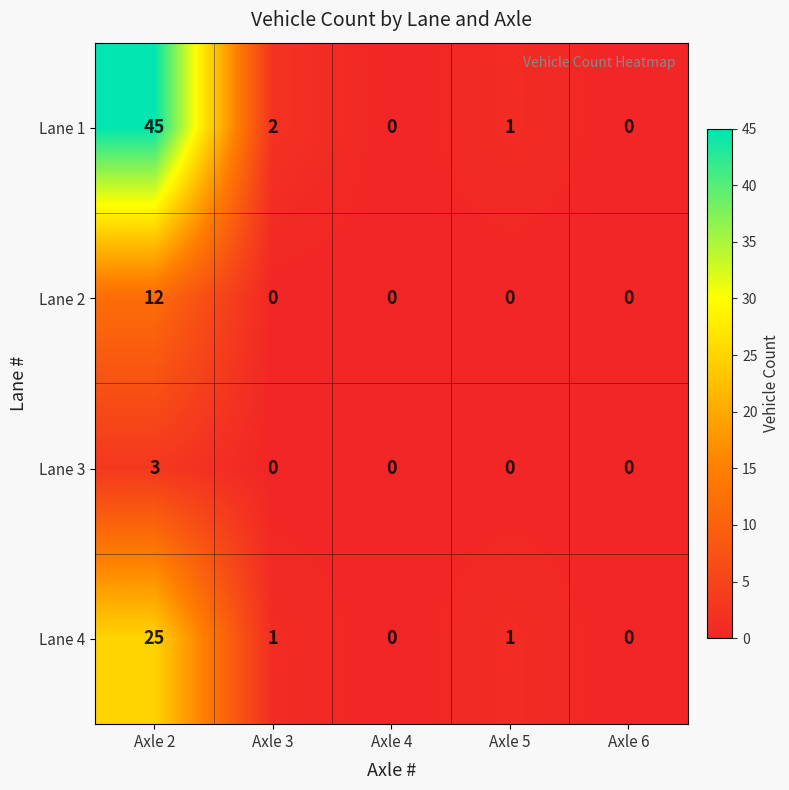

What is the maximum value shown in the chart?

45